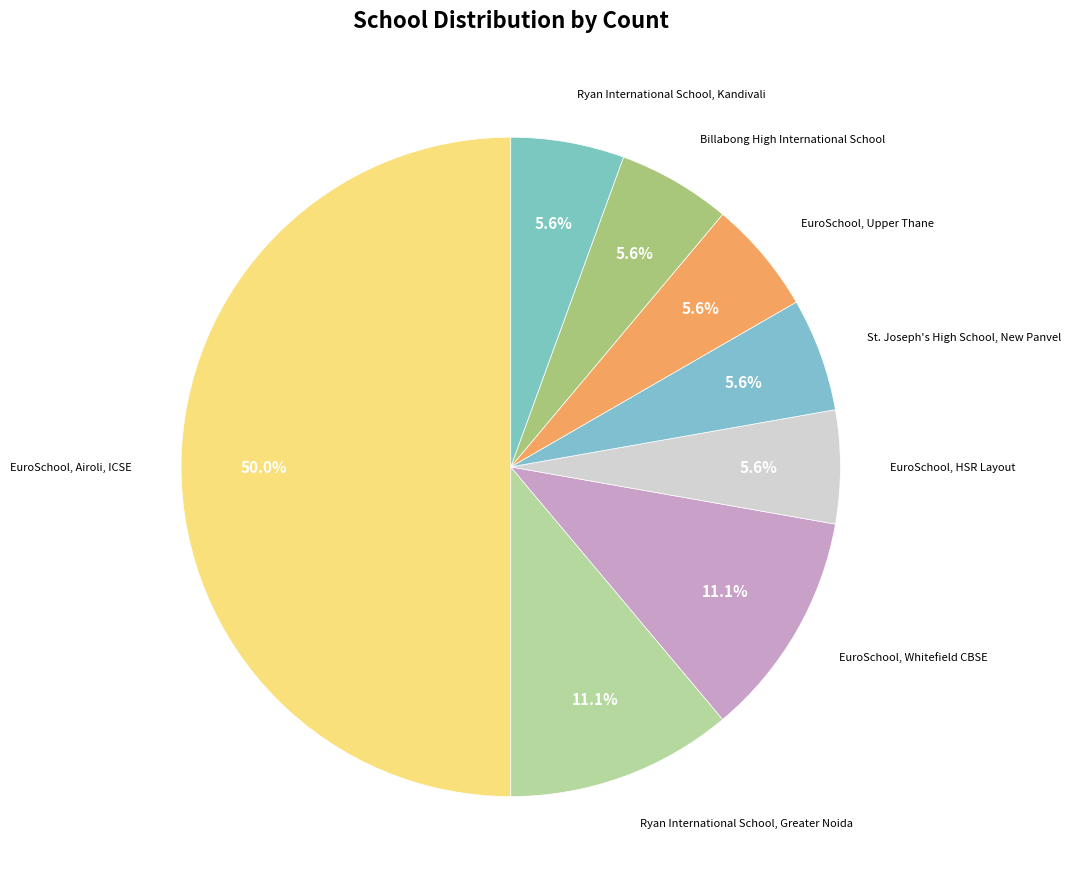

Which slice is the largest?

EuroSchool, Airoli, ICSE